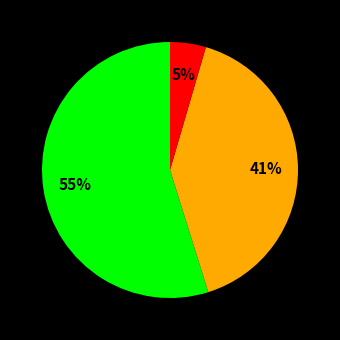

Is there any slice that represents more than half of the pie?

Yes